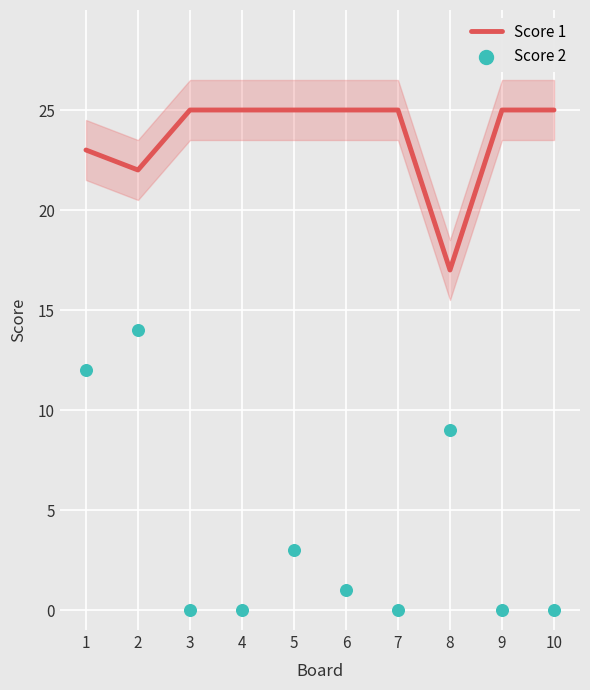

Which series contains the lowest Y value?

Score 2